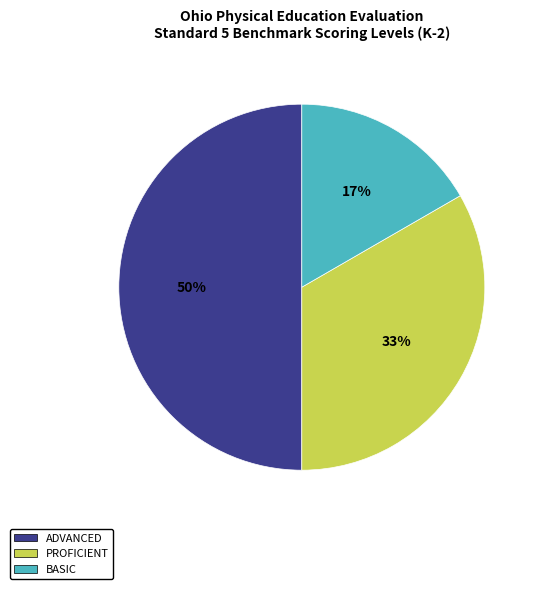

Which slice is the largest?

ADVANCED